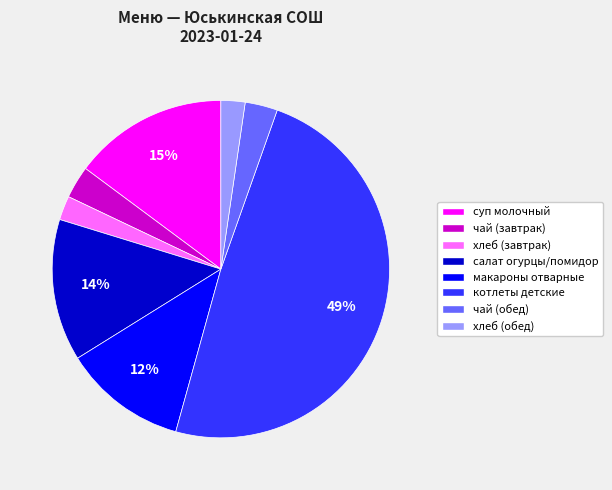

To the nearest percent, what is the difference between the largest and smallest slice percentages?

47%